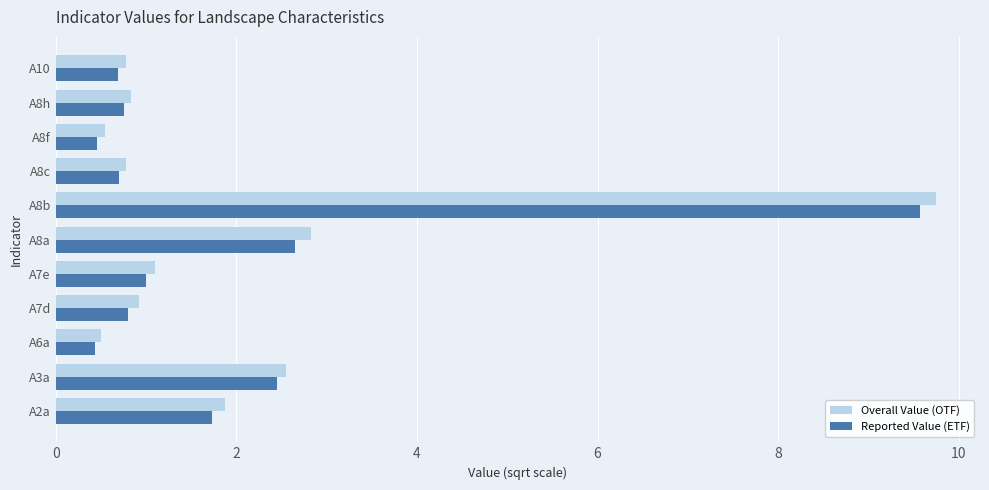

Read the Overall Value (OTF) value at A6a.

0.5